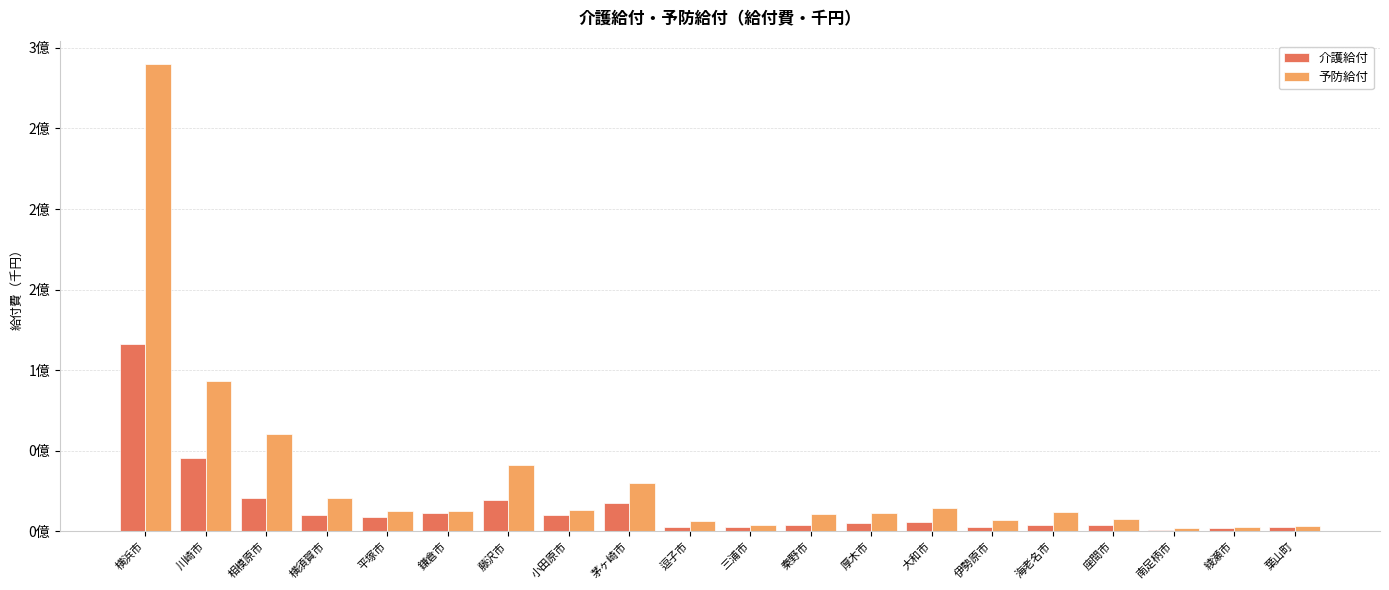

What is the sum of all 介護給付 values?

297321512